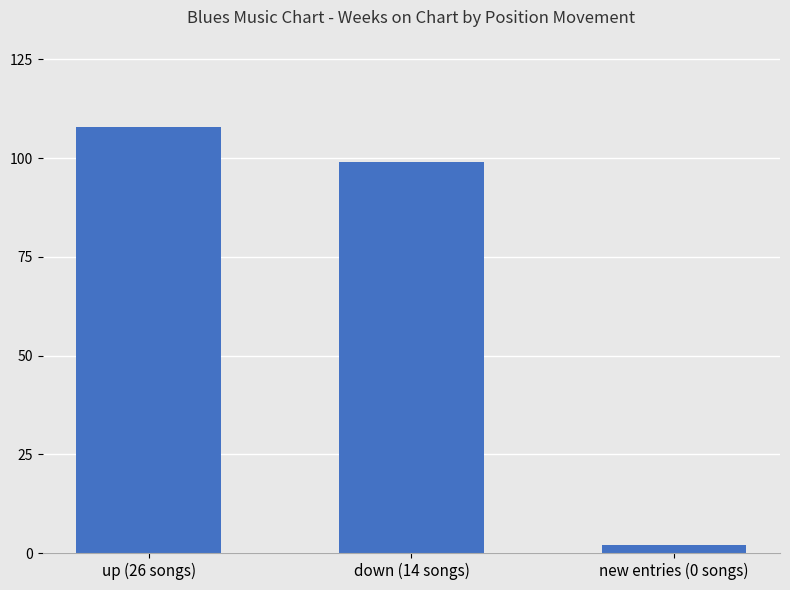

Between down (14 songs) and new entries (0 songs), which is larger?

down (14 songs)